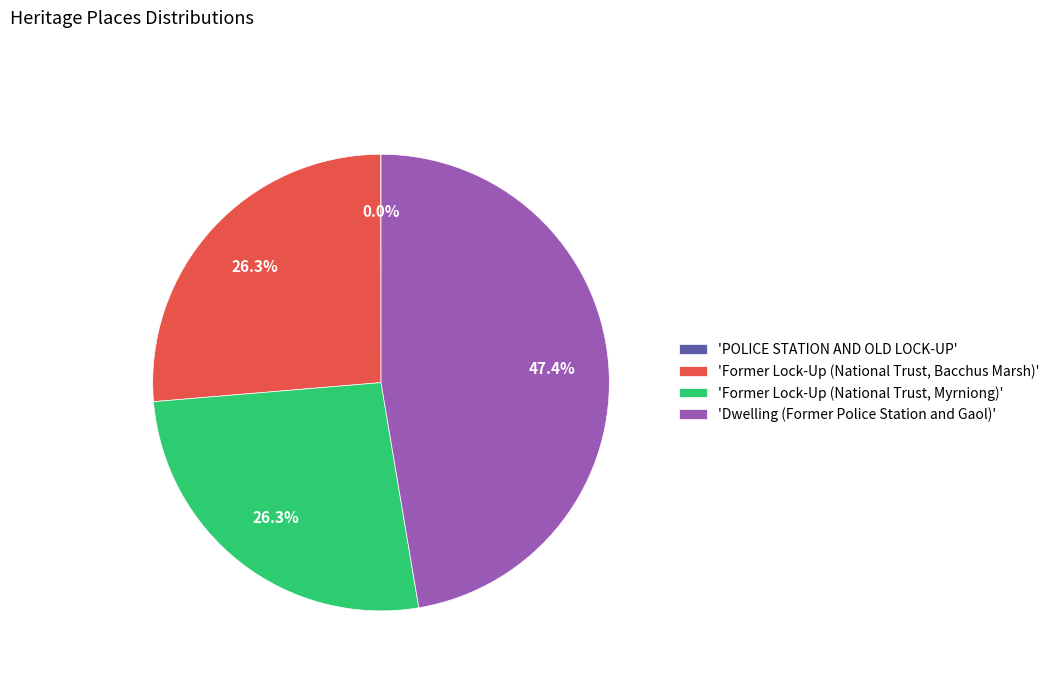

Which category has the biggest portion of the pie?

'Dwelling (Former Police Station and Gaol)'